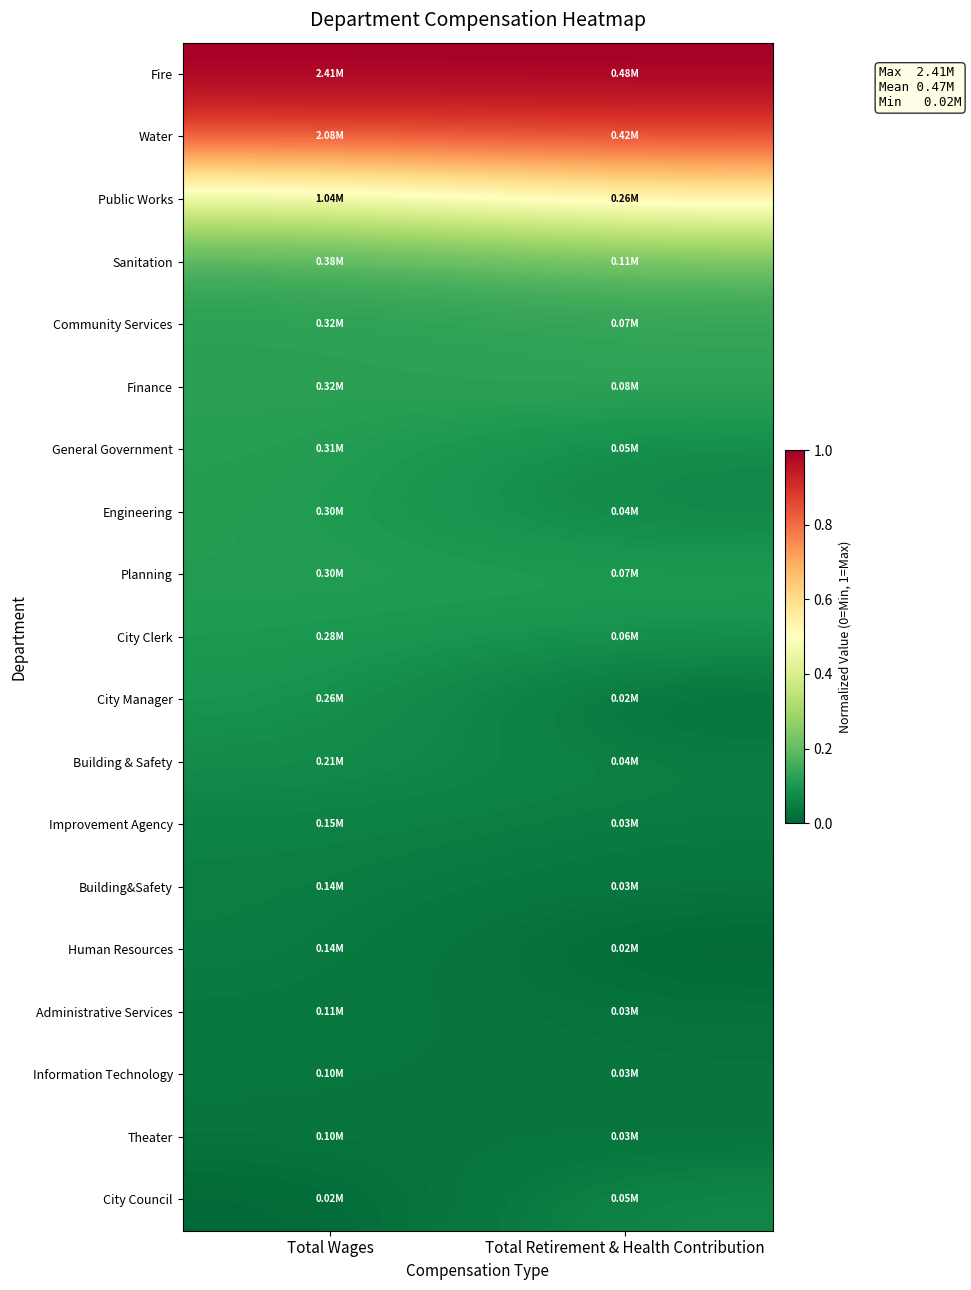

Reading left to right, extract all data points from this chart.

Fire: Total Wages=1.0	Total Retirement & Health Contribution=1.0
Water: Total Wages=0.9	Total Retirement & Health Contribution=0.9
Public Works: Total Wages=0.4	Total Retirement & Health Contribution=0.5
Sanitation: Total Wages=0.1	Total Retirement & Health Contribution=0.2
Community Services: Total Wages=0.1	Total Retirement & Health Contribution=0.1
Finance: Total Wages=0.1	Total Retirement & Health Contribution=0.1
General Government: Total Wages=0.1	Total Retirement & Health Contribution=0.1
Engineering: Total Wages=0.1	Total Retirement & Health Contribution=0.1
Planning: Total Wages=0.1	Total Retirement & Health Contribution=0.1
City Clerk: Total Wages=0.1	Total Retirement & Health Contribution=0.1
City Manager: Total Wages=0.1	Total Retirement & Health Contribution=0.0
Building & Safety: Total Wages=0.1	Total Retirement & Health Contribution=0.0
Improvement Agency: Total Wages=0.1	Total Retirement & Health Contribution=0.0
Building&Safety: Total Wages=0.0	Total Retirement & Health Contribution=0.0
Human Resources: Total Wages=0.0	Total Retirement & Health Contribution=0.0
Administrative Services: Total Wages=0.0	Total Retirement & Health Contribution=0.0
Information Technology: Total Wages=0.0	Total Retirement & Health Contribution=0.0
Theater: Total Wages=0.0	Total Retirement & Health Contribution=0.0
City Council: Total Wages=0.0	Total Retirement & Health Contribution=0.1